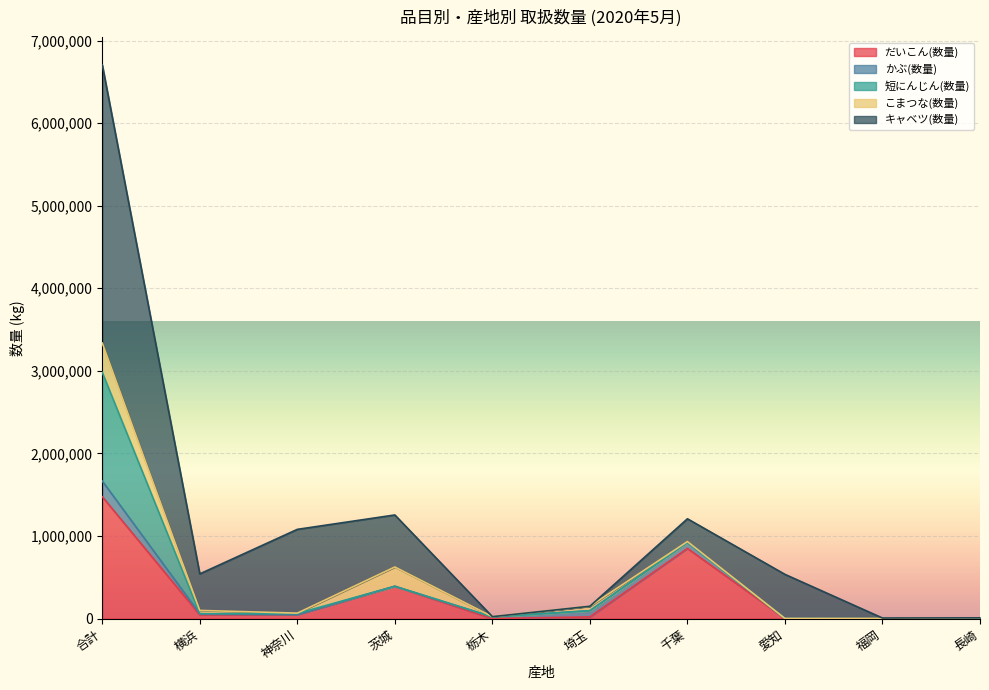

How many data points in キャベツ(数量) are less than 442712?

5